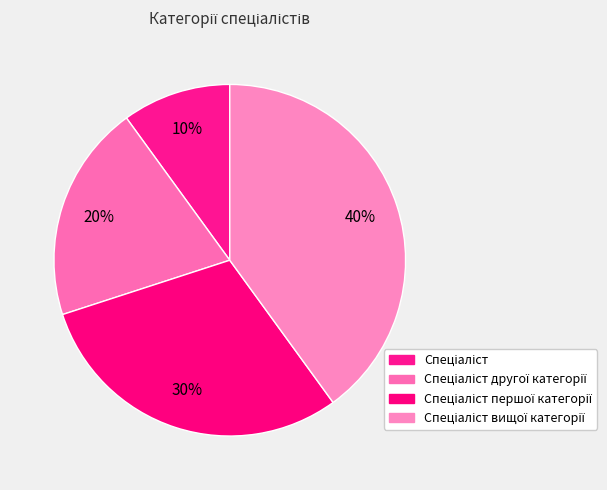

Rank the categories by value from lowest to highest.

Спеціаліст, Спеціаліст другої категорії, Спеціаліст першої категорії, Спеціаліст вищої категорії